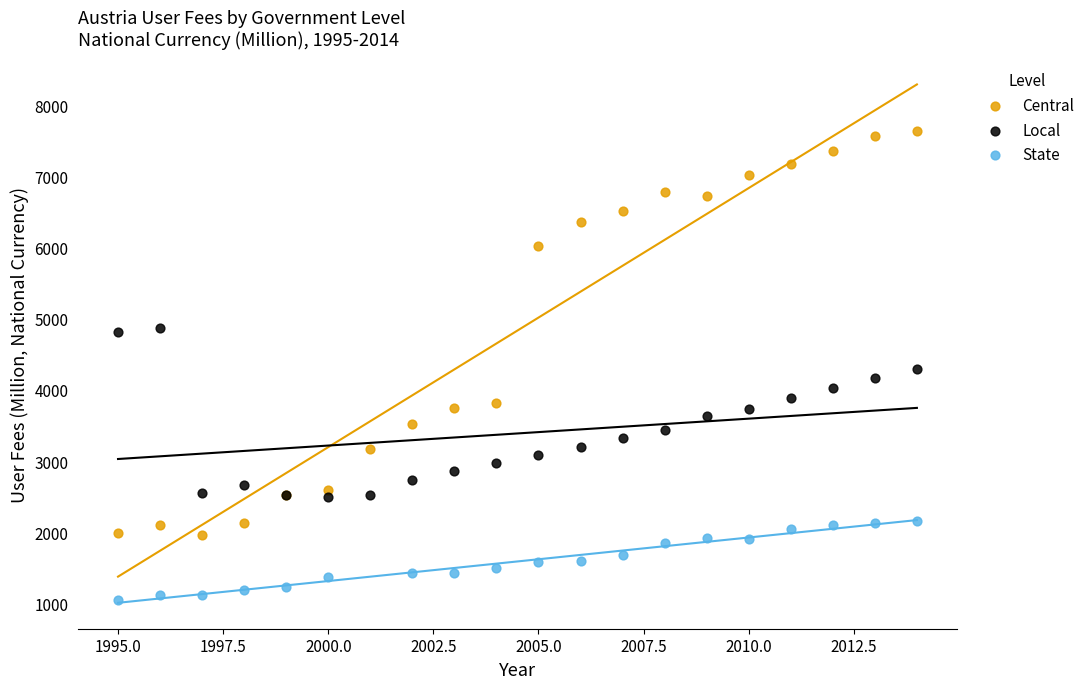

Which series contains the lowest Y value?

State